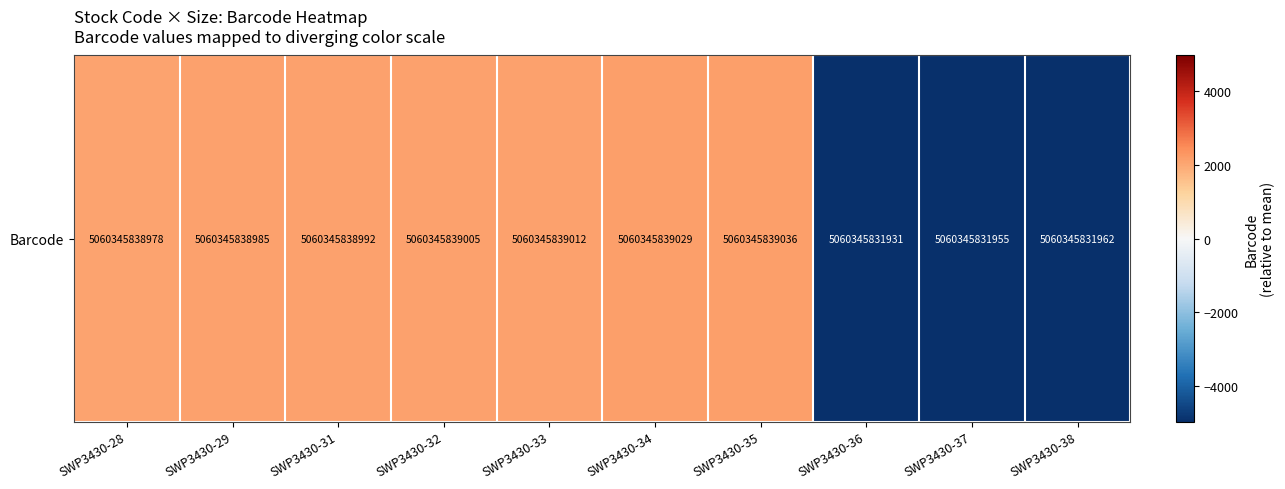

True or false: the data shows 2123.5 at SWP3430-33.

True